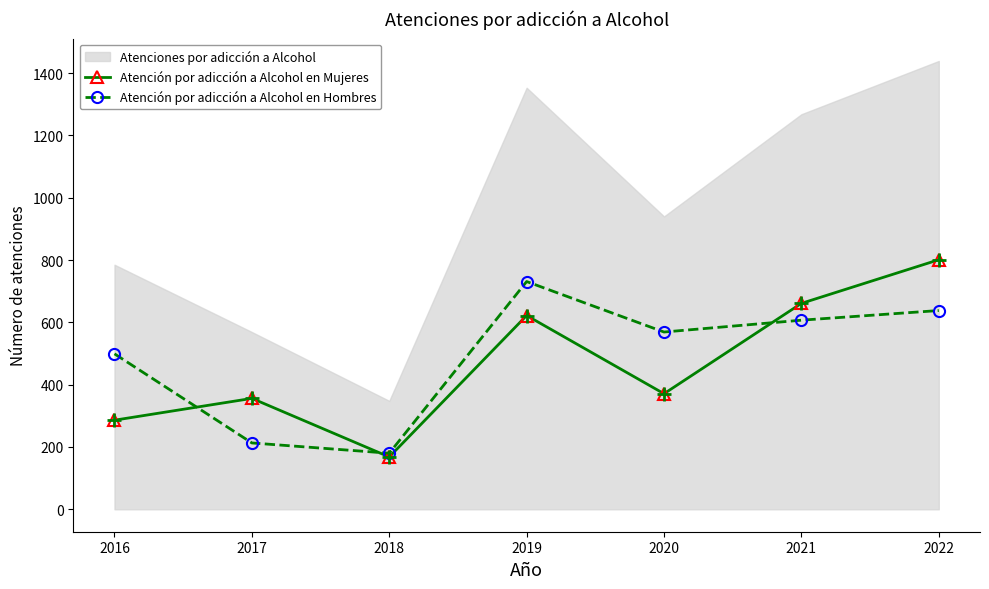

What is the spread (max minus min) of values at 2021?

54